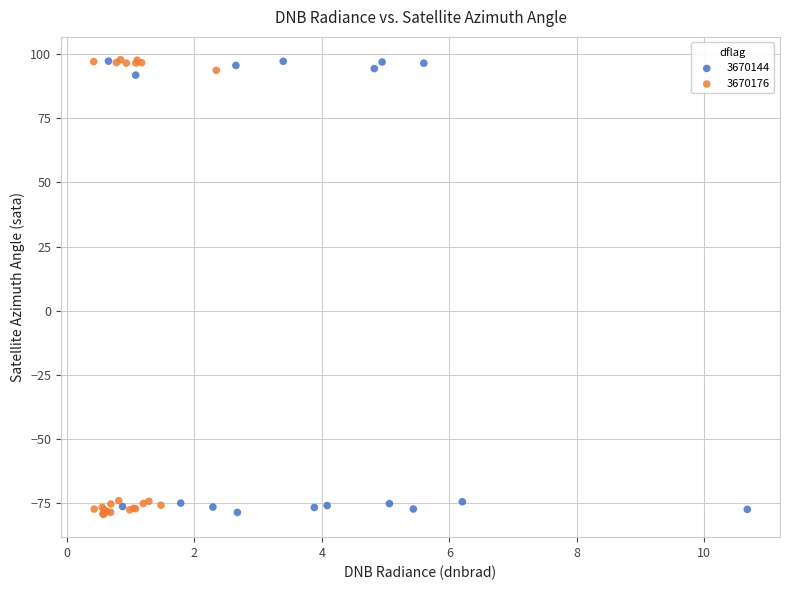

Which series has the largest Y range (max minus min)?

3670176